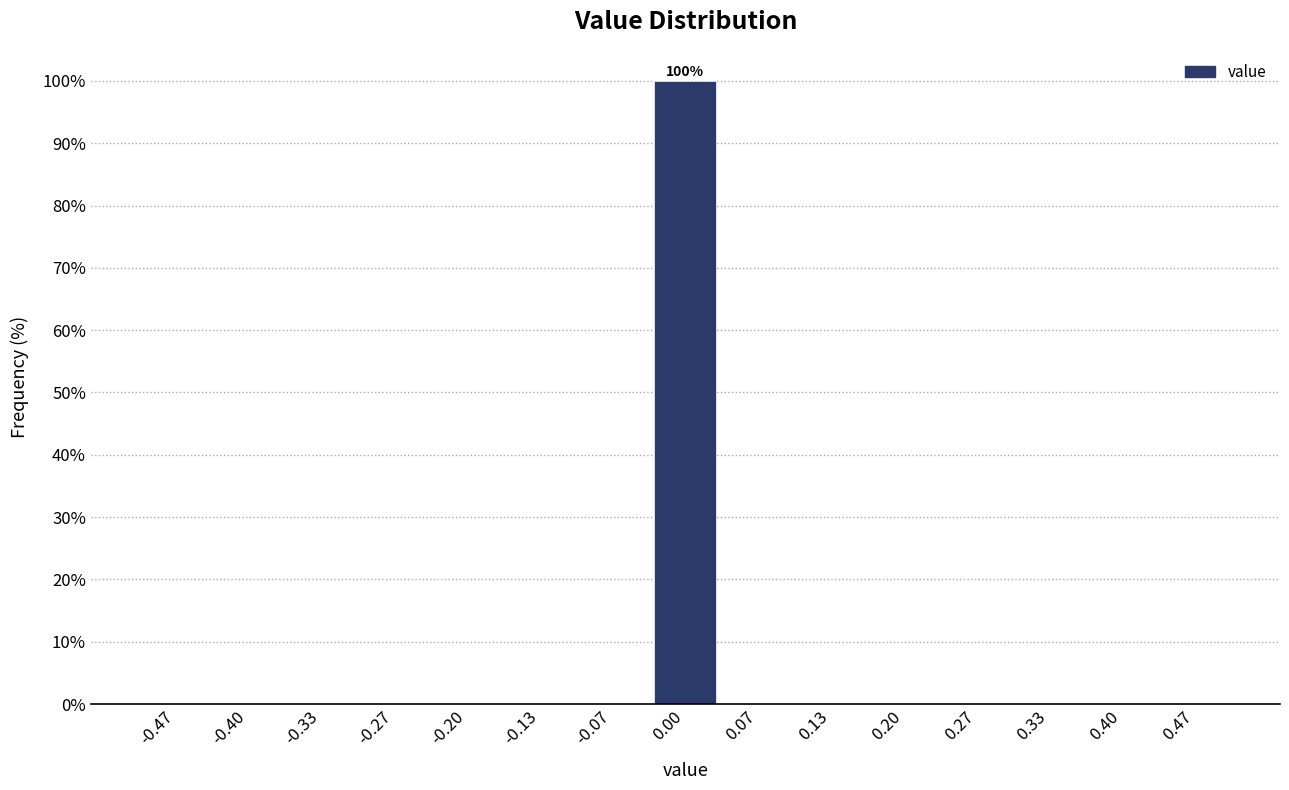

Over which range of the x-axis is the bar tallest?

-0.03 to 0.03